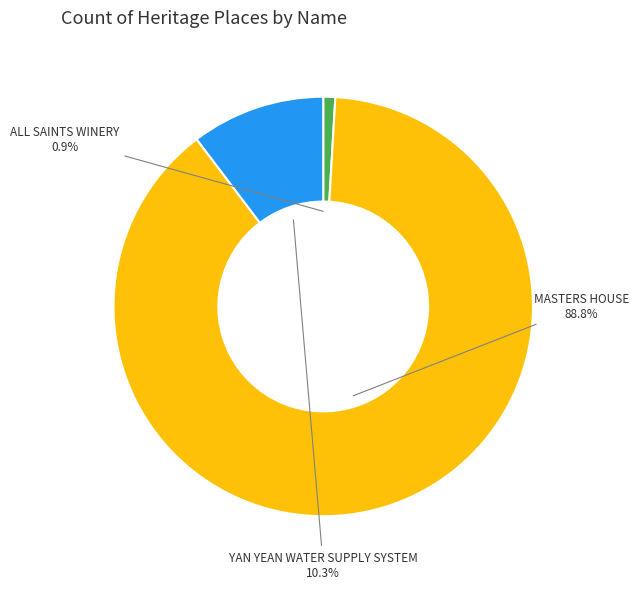

What percentage is NOT represented by YAN YEAN WATER SUPPLY SYSTEM?

89.7%